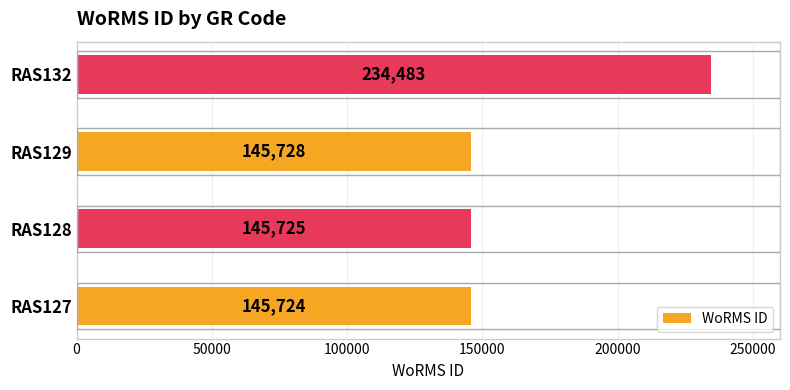

What is the average value?

167915